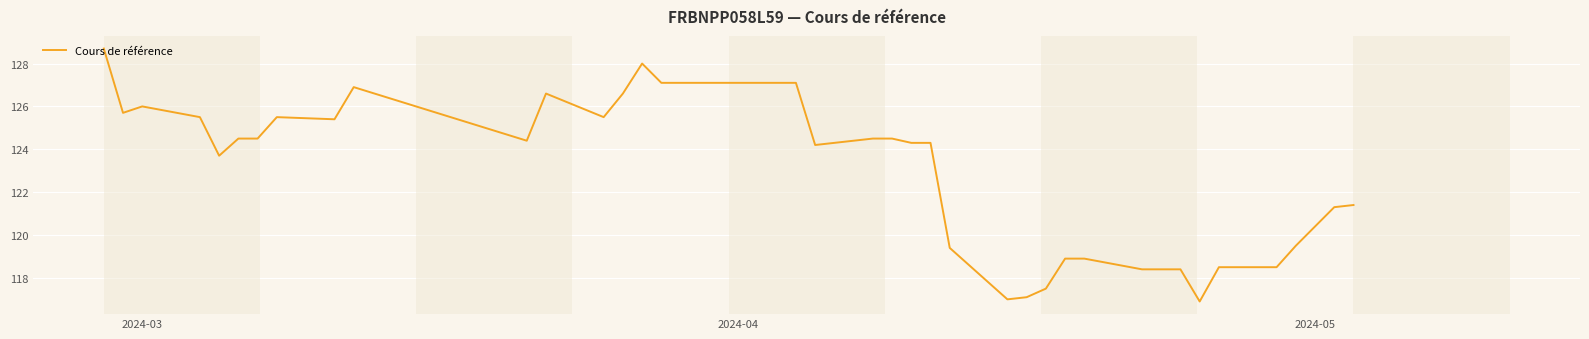

What is the maximum value shown in the chart?

128.7